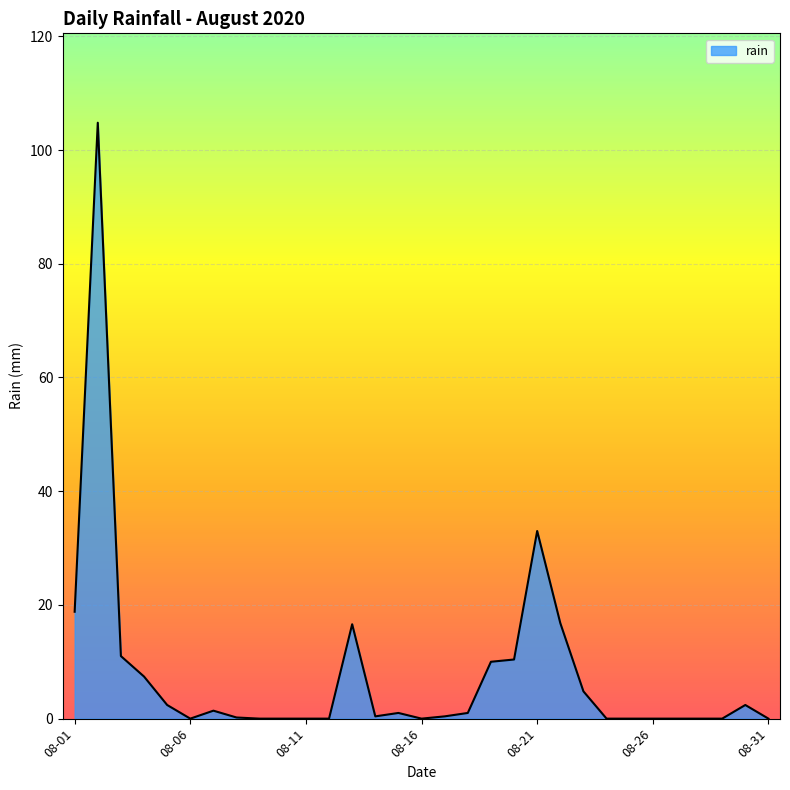

What is the difference between the maximum and minimum values?

104.8